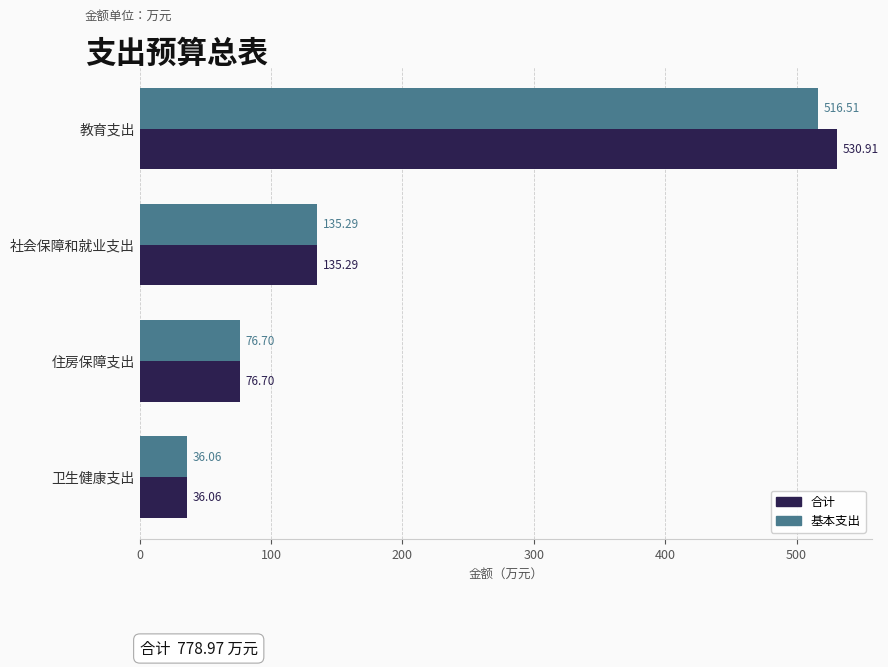

At which category is the sum across all series the highest?

教育支出